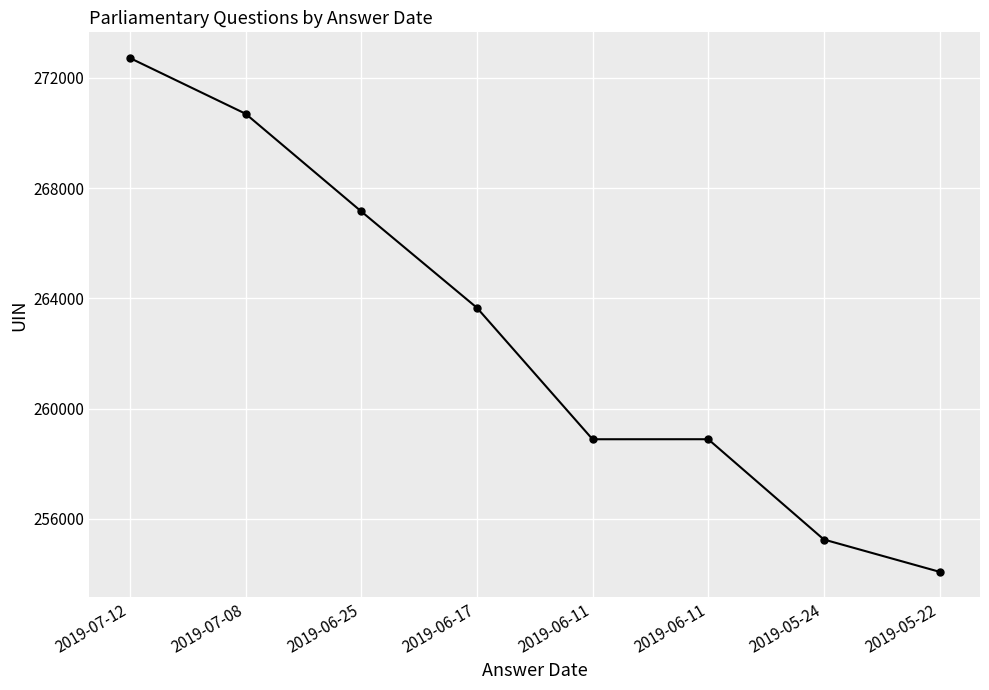

What is the smallest value displayed?

254080